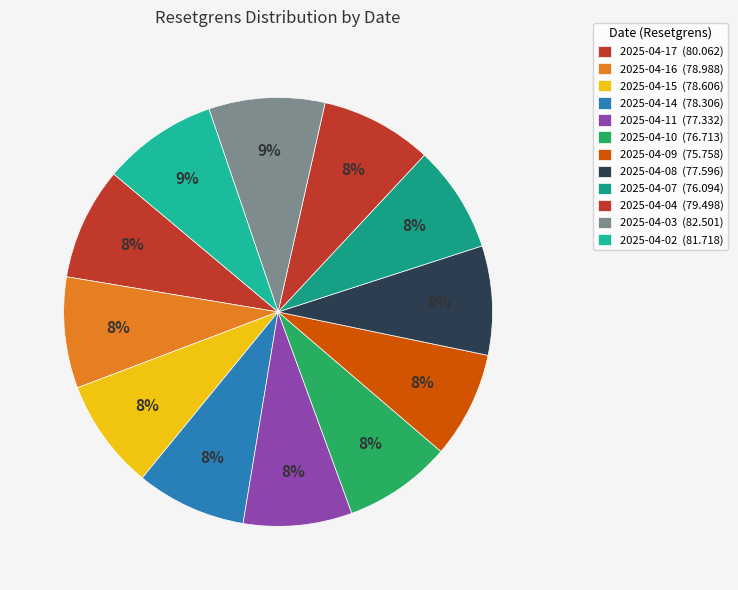

How many slices are in this pie chart?

12